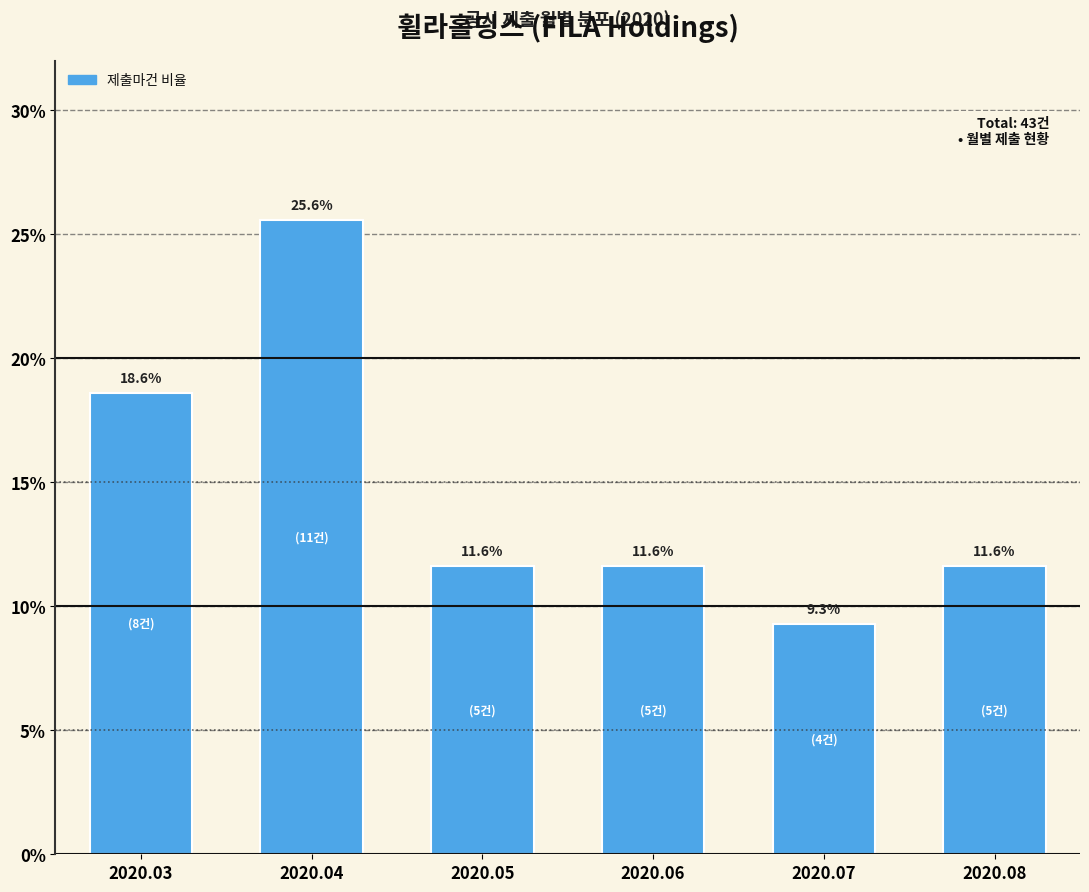

Reading right to left, list all the values displayed in this chart.

11.6	9.3	11.6	11.6	25.6	18.6